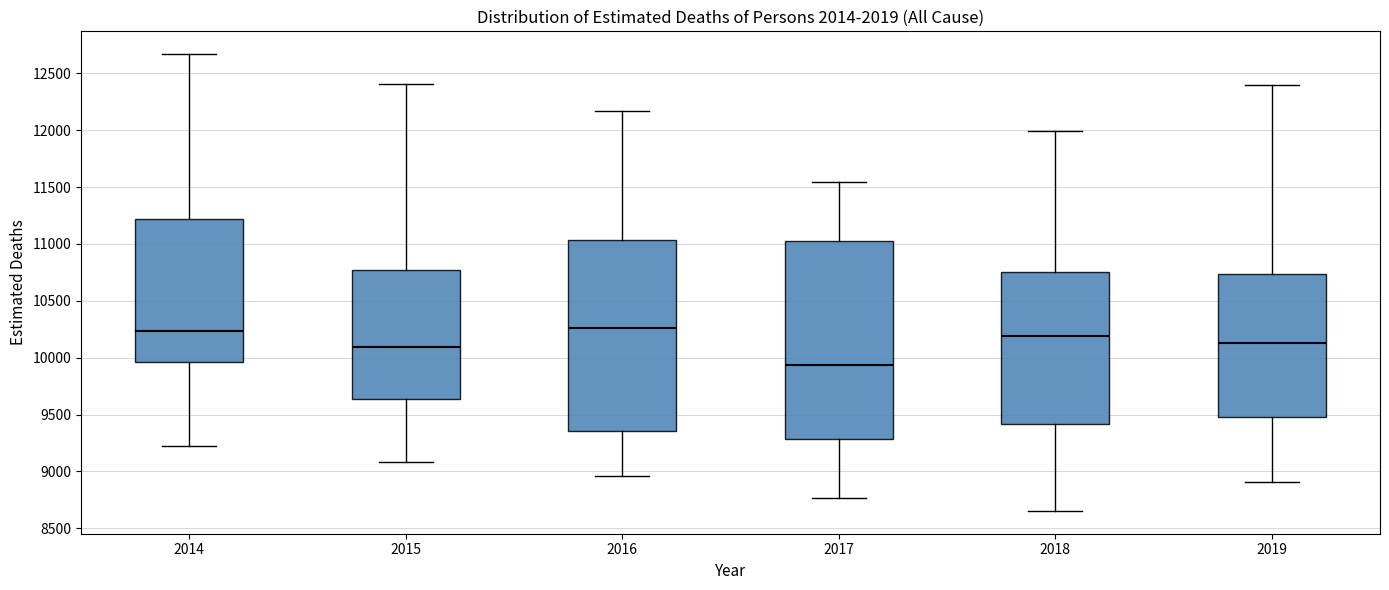

Where does the upper whisker of the box at x = 2015 end on the y-axis? The values are not printed on the chart, so give them approximately, as read against the axis.

12400